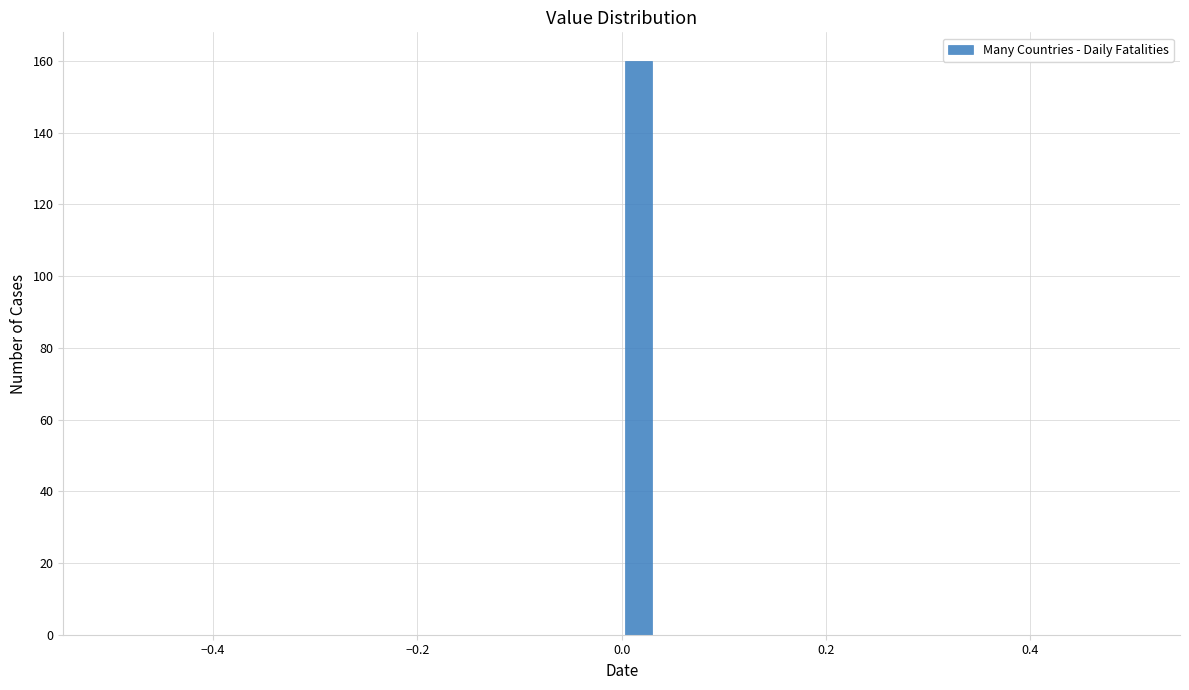

Around what value on the x-axis is the tallest bar? Give the approximate position of its centre, as read against the axis.

0.02